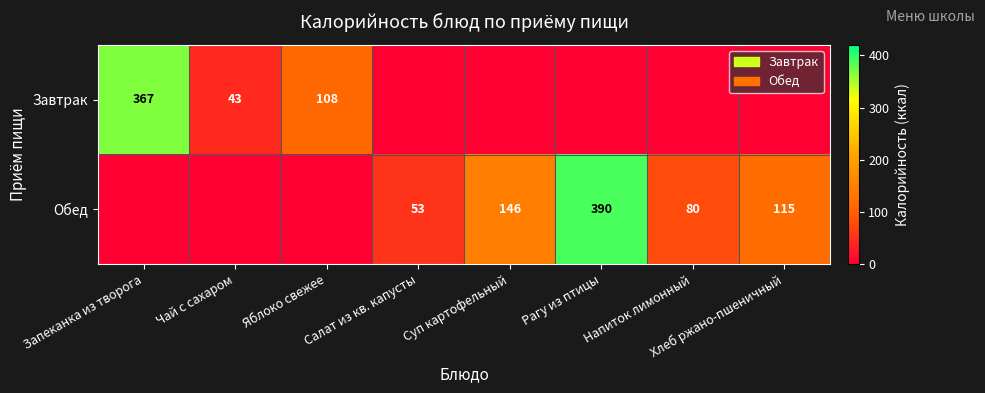

The value of Обед at Салат из кв. капусты is 92. True or false?

False